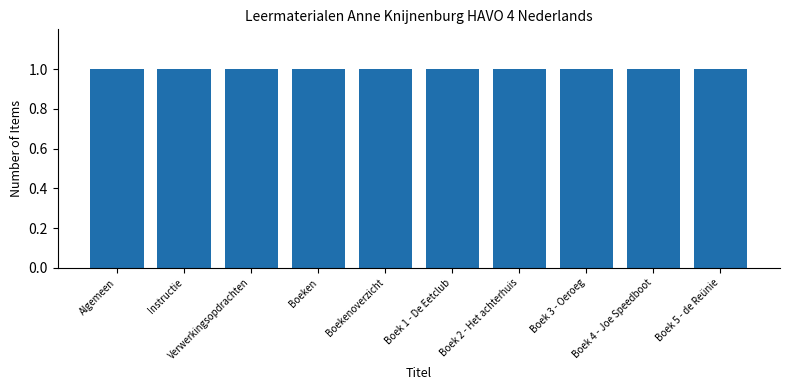

Approximately how many times larger is the value at Boeken compared to Instructie?

1.0